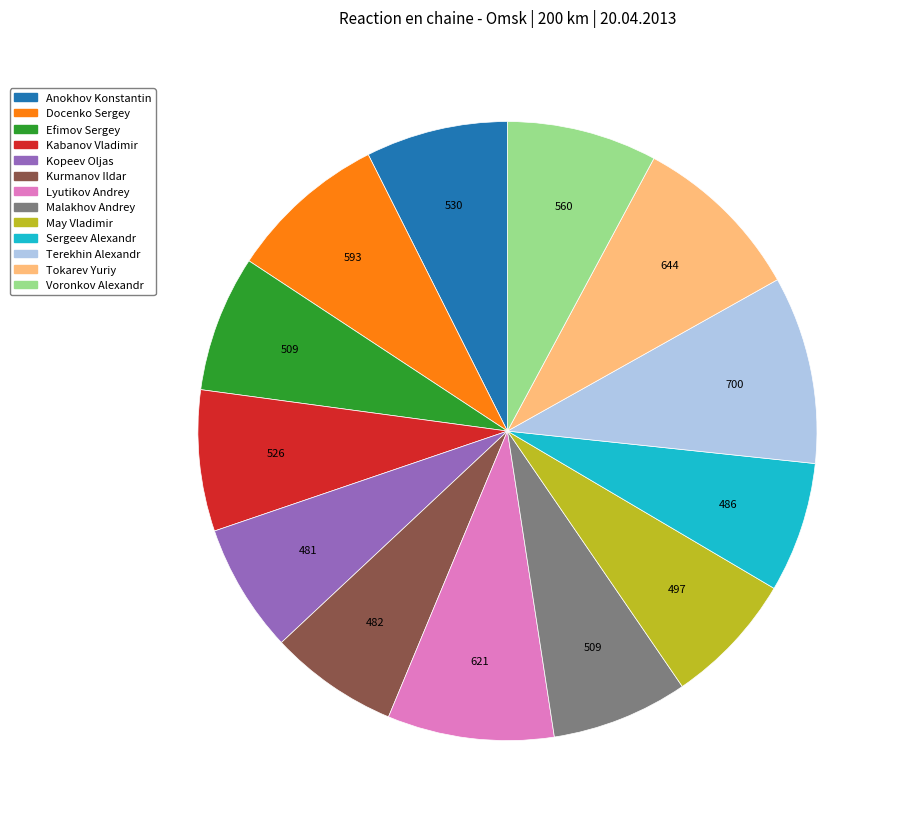

Is it true that Kopeev Oljas is 1% of the pie?

False